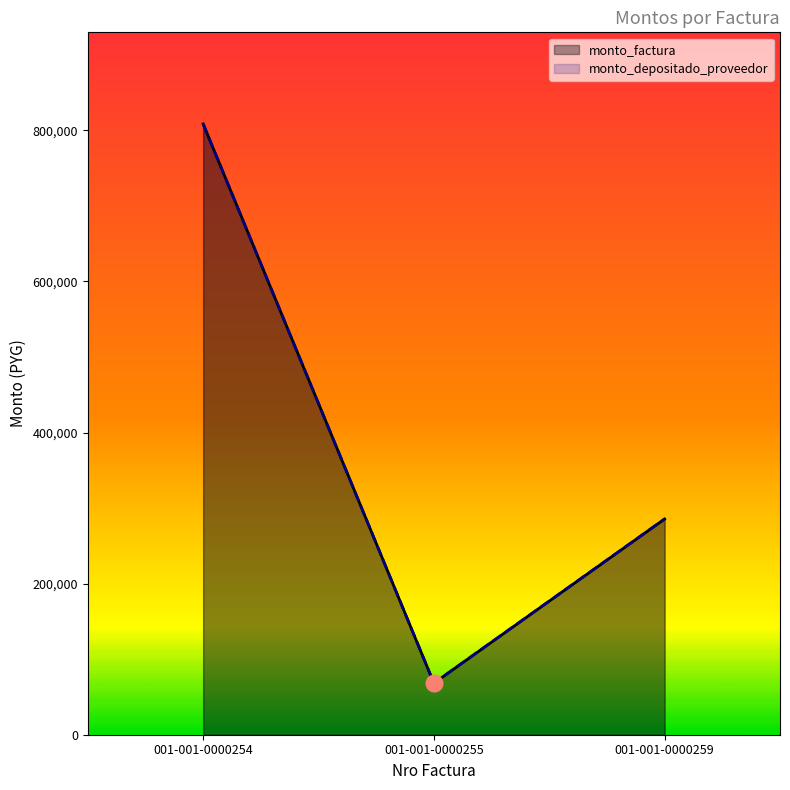

Reading left to right, transcribe all the data shown in this chart.

monto_factura: 808500	68250	285600
monto_depositado_proveedor: 808500	68250	285600